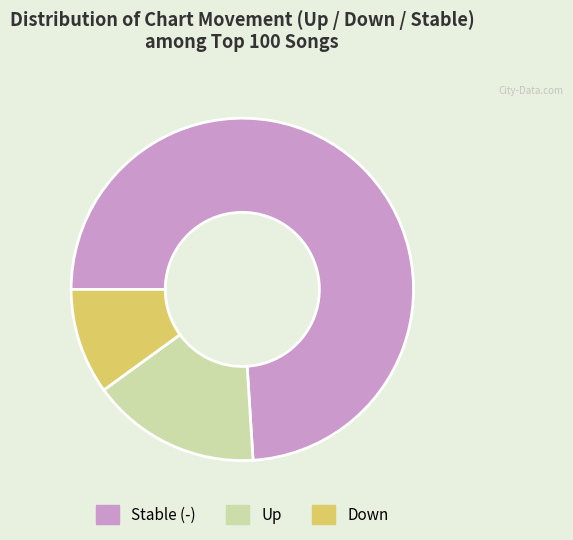

What is the smallest slice in the pie chart?

Down